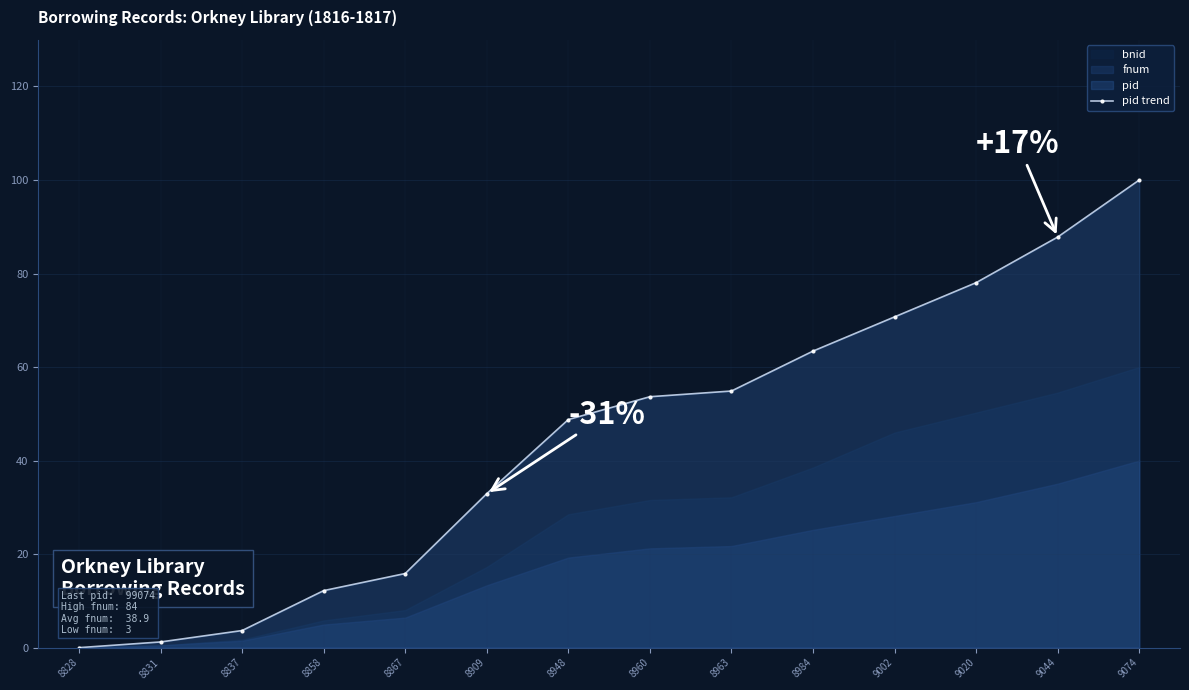

Reading left to right, list all the values displayed in this chart.

8828=0.0	8831=1.2	8837=3.7	8858=12.2	8867=15.9	8909=32.9	8948=48.8	8960=53.7	8963=54.9	8984=63.4	9002=70.7	9020=78.0	9044=87.8	9074=100.0